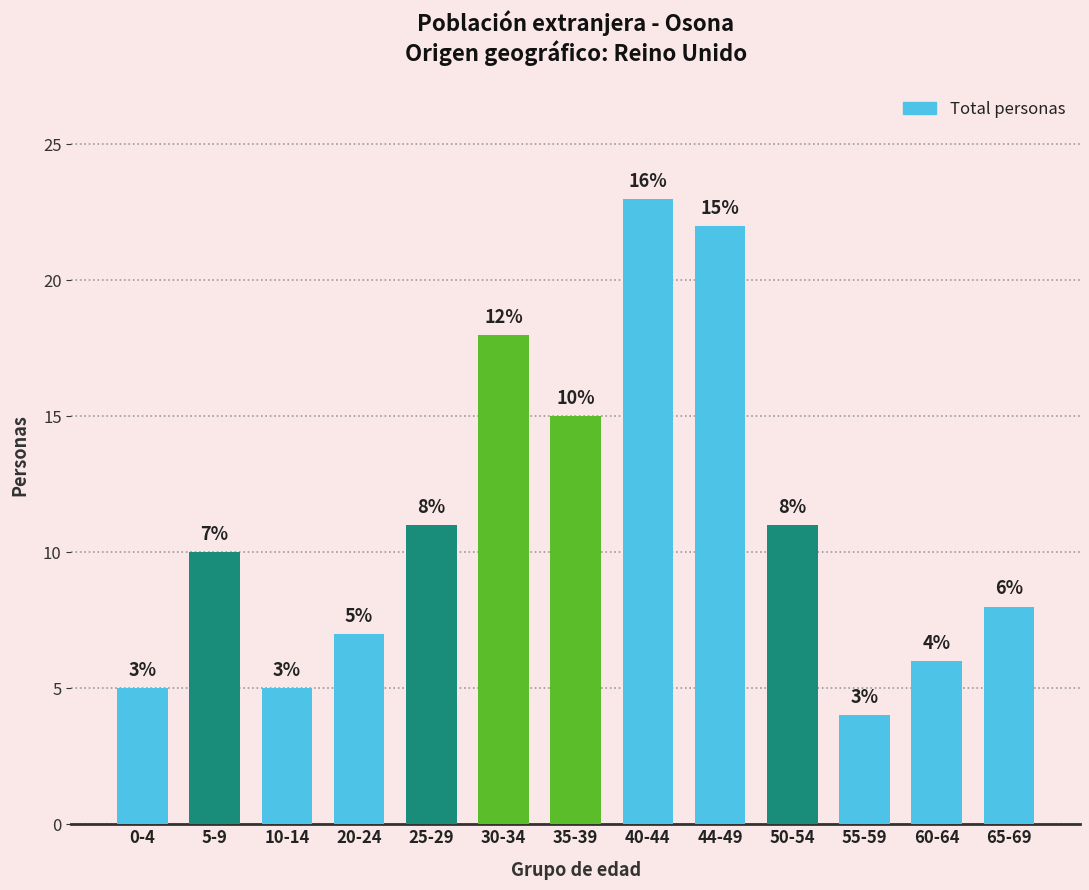

What is the value of the 10th bar from the left?

11